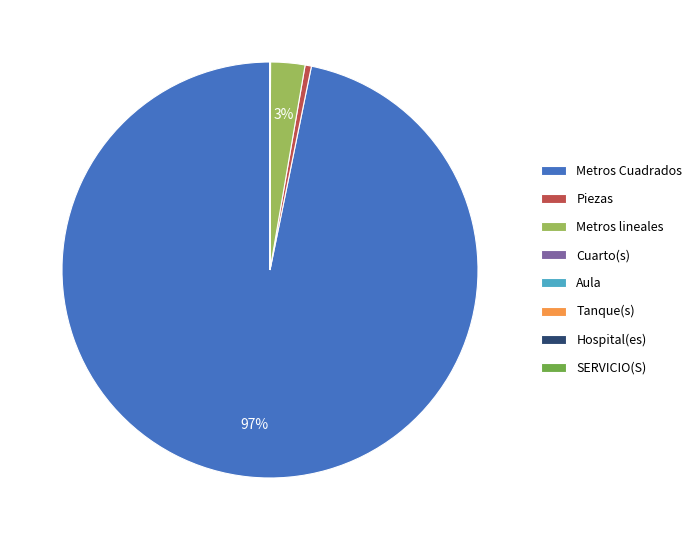

Is it true that Metros lineales is 16% of the pie?

False